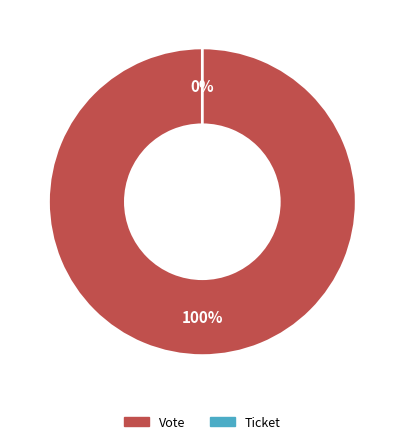

How many segments does this pie chart have?

2